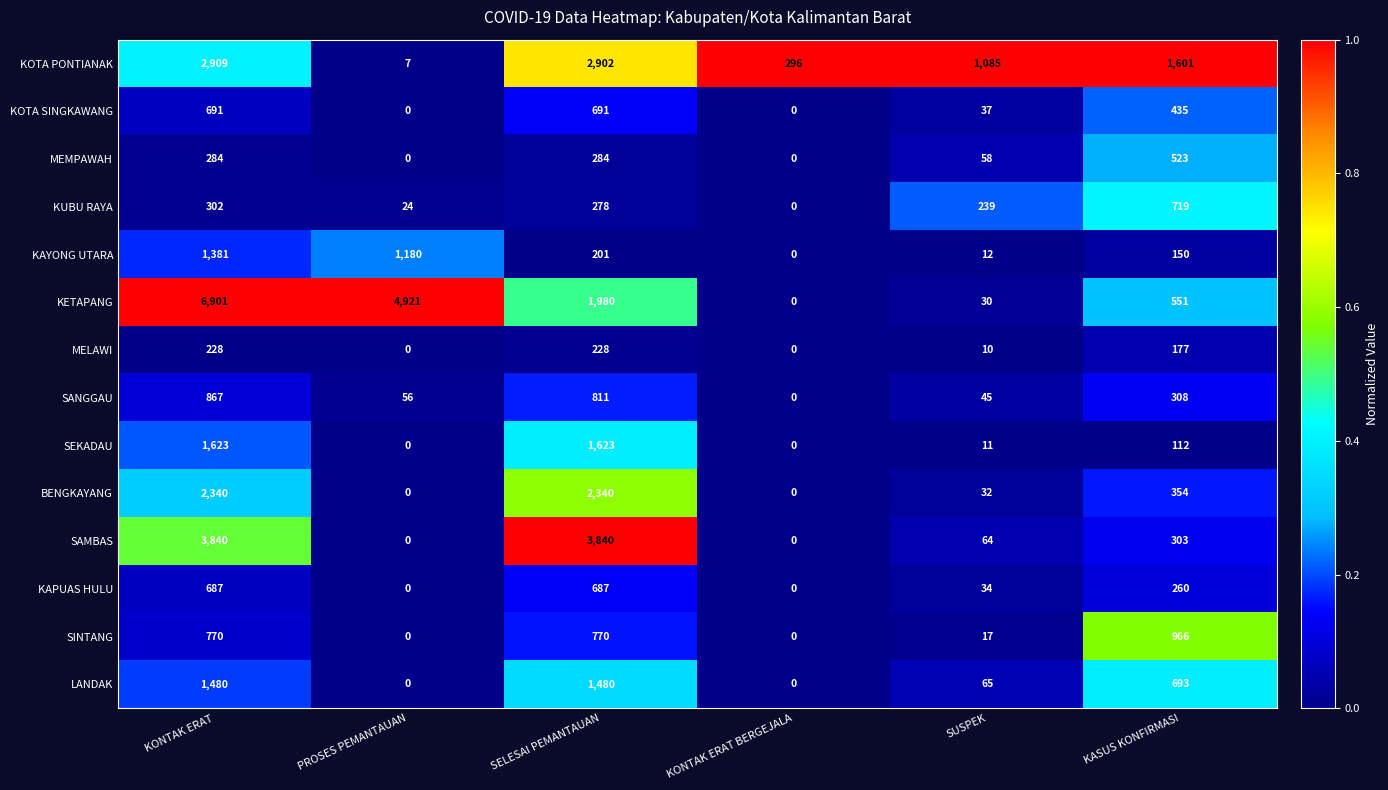

The KUBU RAYA series shows 73 at SELESAI PEMANTAUAN. True or false?

False